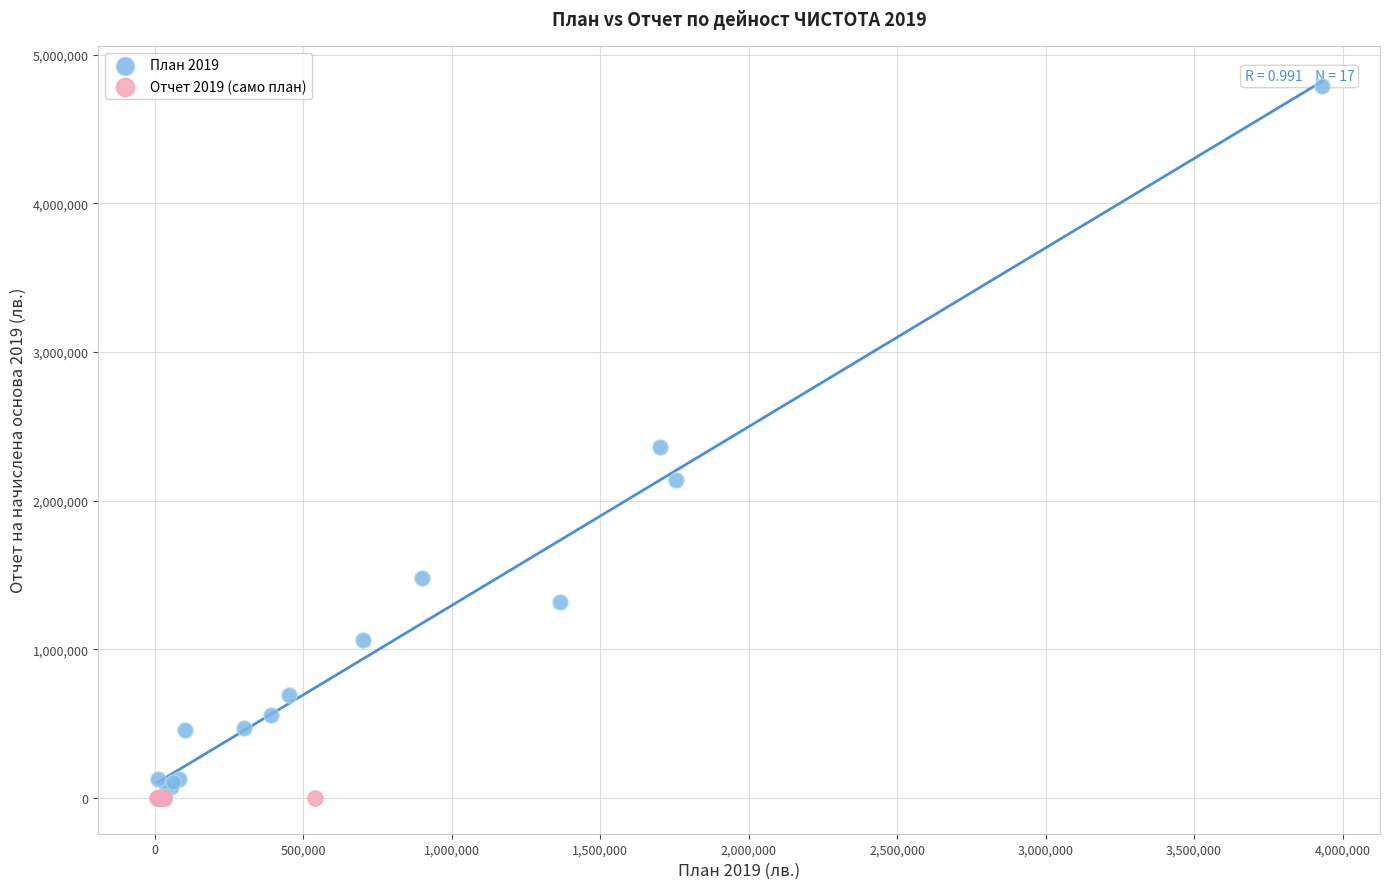

Which series reaches the maximum Y coordinate?

План 2019